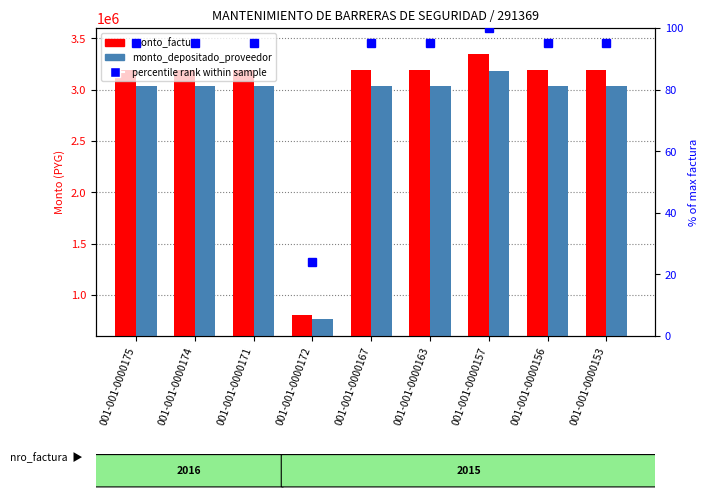

Are the bars grouped side by side (vs. stacked)?

Yes